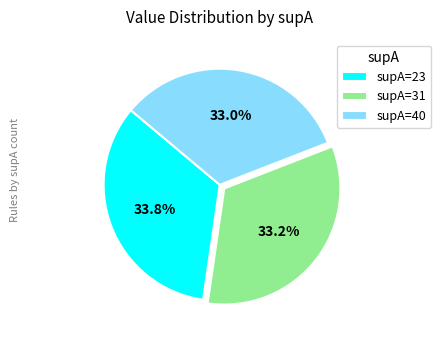

Which category has the biggest portion of the pie?

supA=23